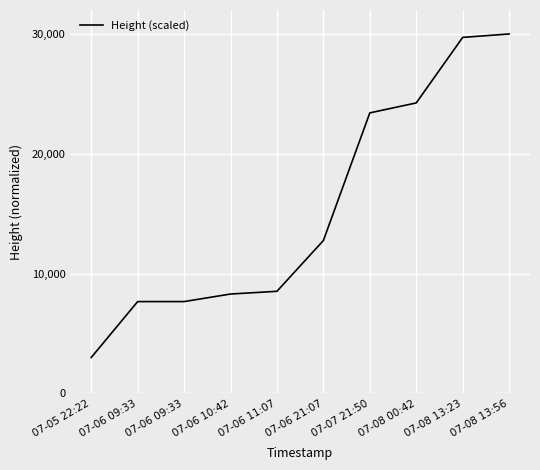

What is the ratio of the value at 07-05 22:22 to the value at 07-08 13:56?

0.1